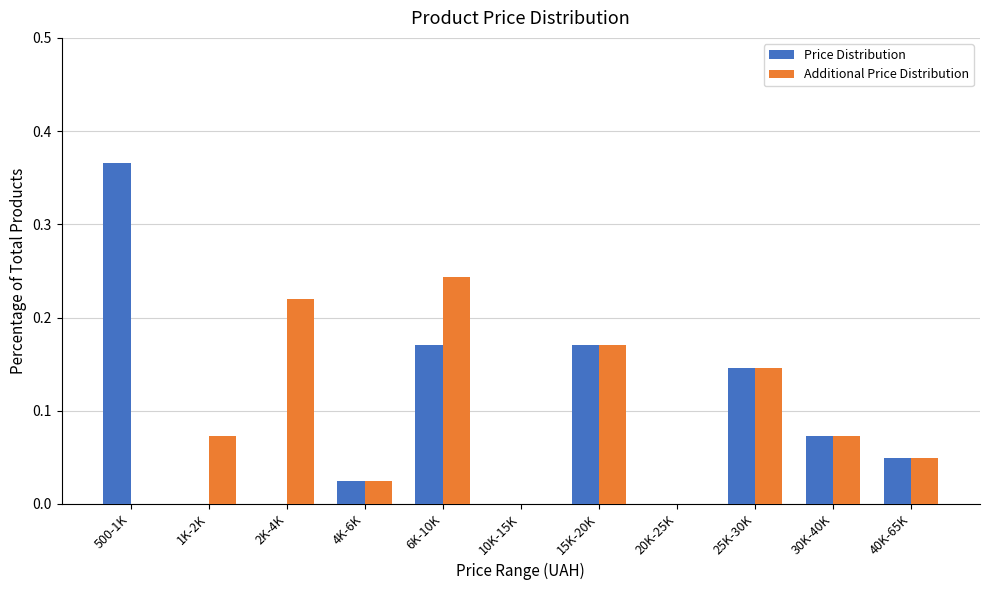

Between 500-1K and 6K-10K, which series saw the biggest shift?

Additional Price Distribution